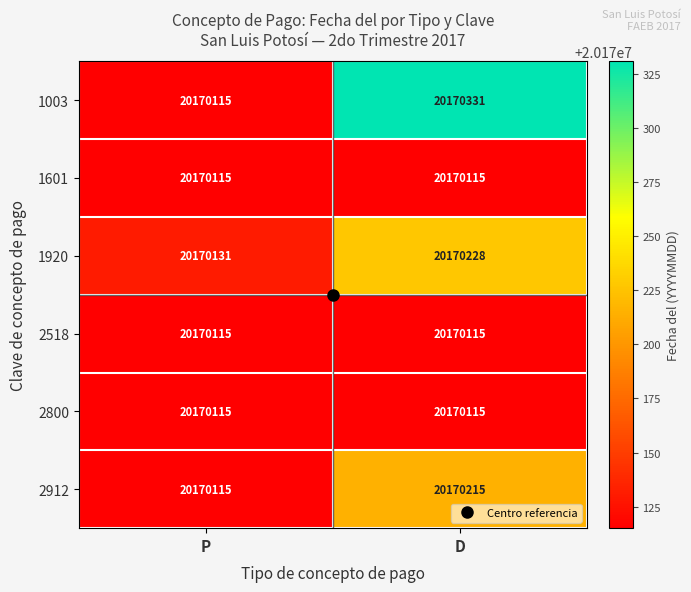

What is the maximum value for 2518?

20170115